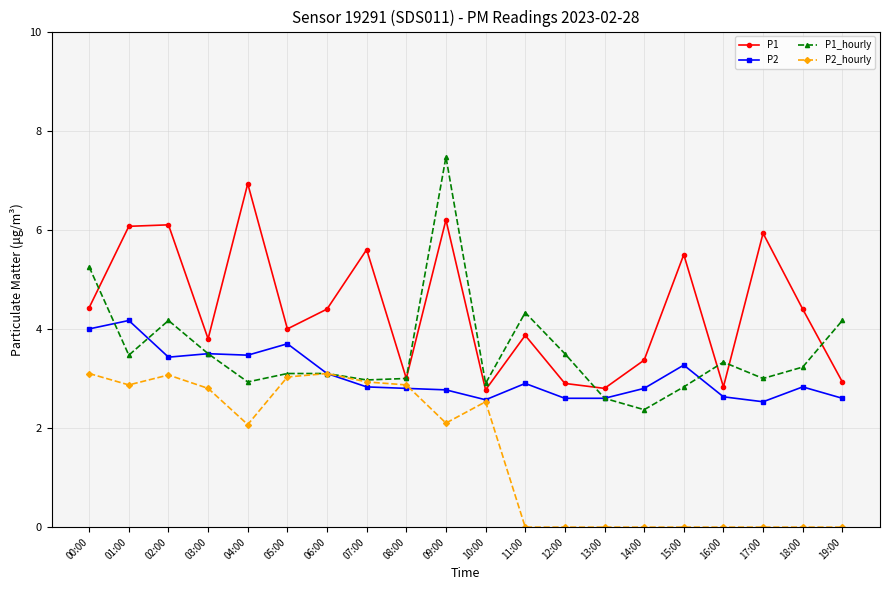

What is the value of the P2 point at the 4th from the left?

3.5